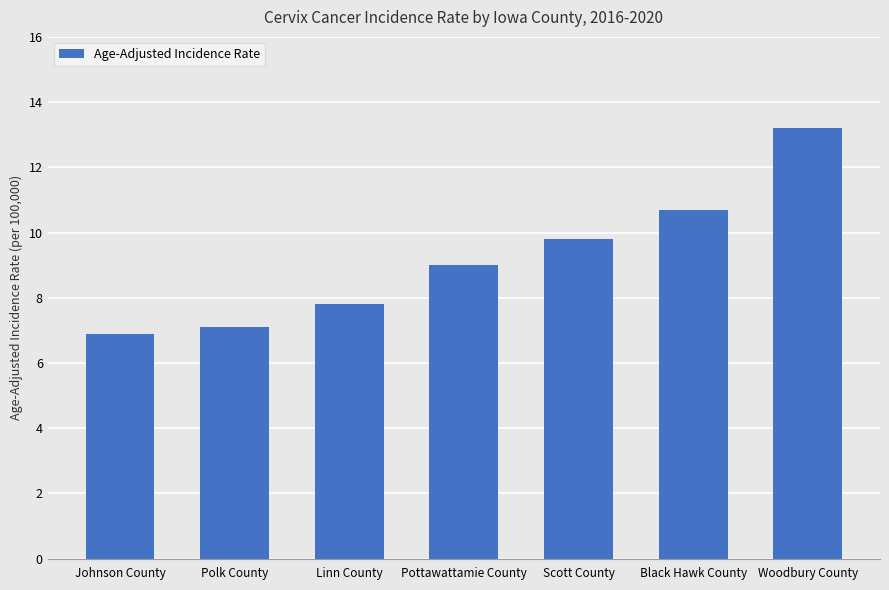

Reading left to right, transcribe all the data shown in this chart.

Johnson County=6.9	Polk County=7.1	Linn County=7.8	Pottawattamie County=9.0	Scott County=9.8	Black Hawk County=10.7	Woodbury County=13.2